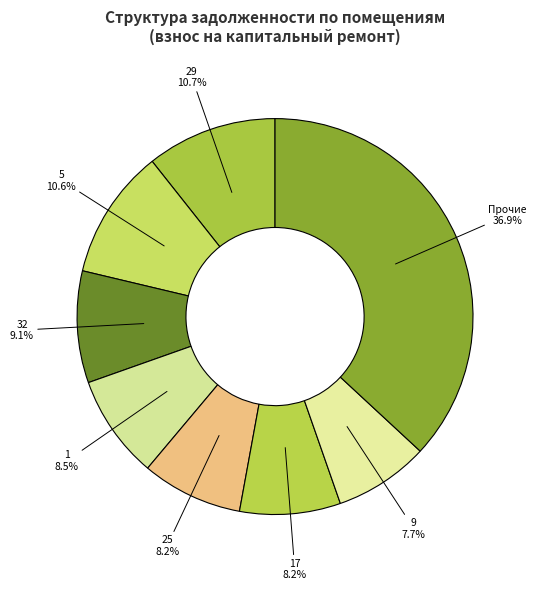

Which category has the biggest portion of the pie?

Прочие